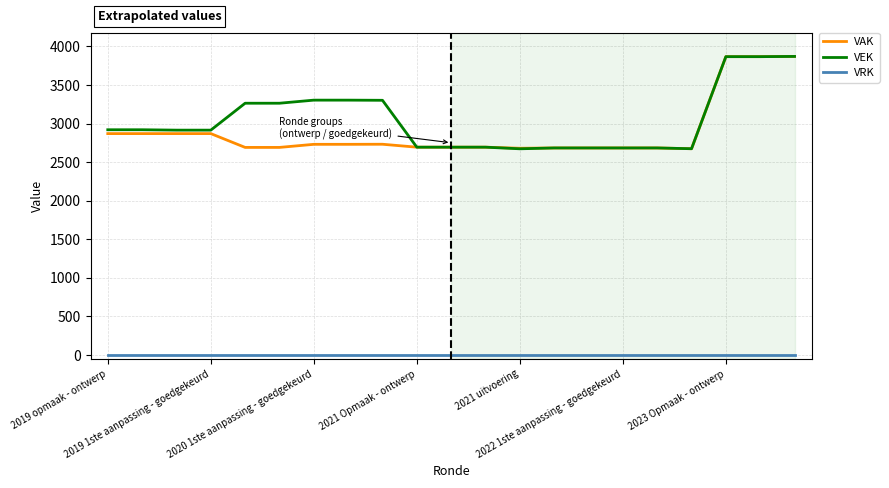

What is the highest value of the VAK series?

3870